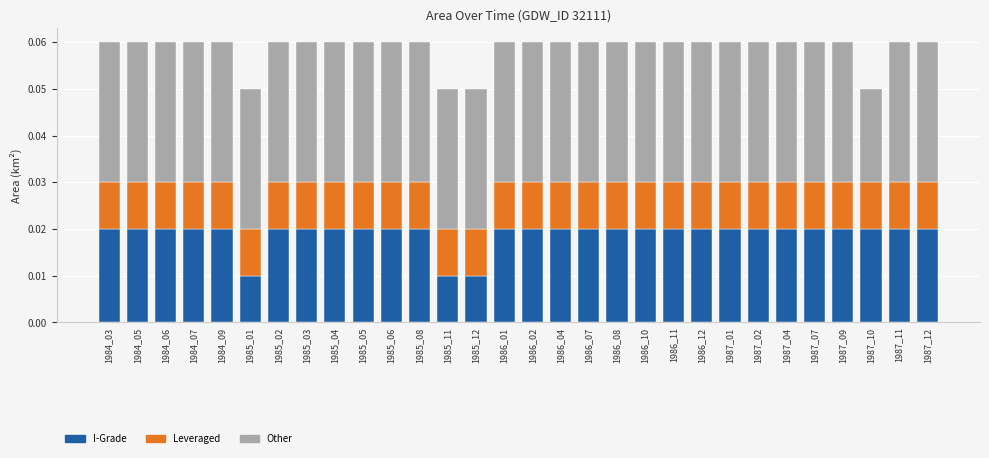

How many I-Grade values are between 0 and 1?

30